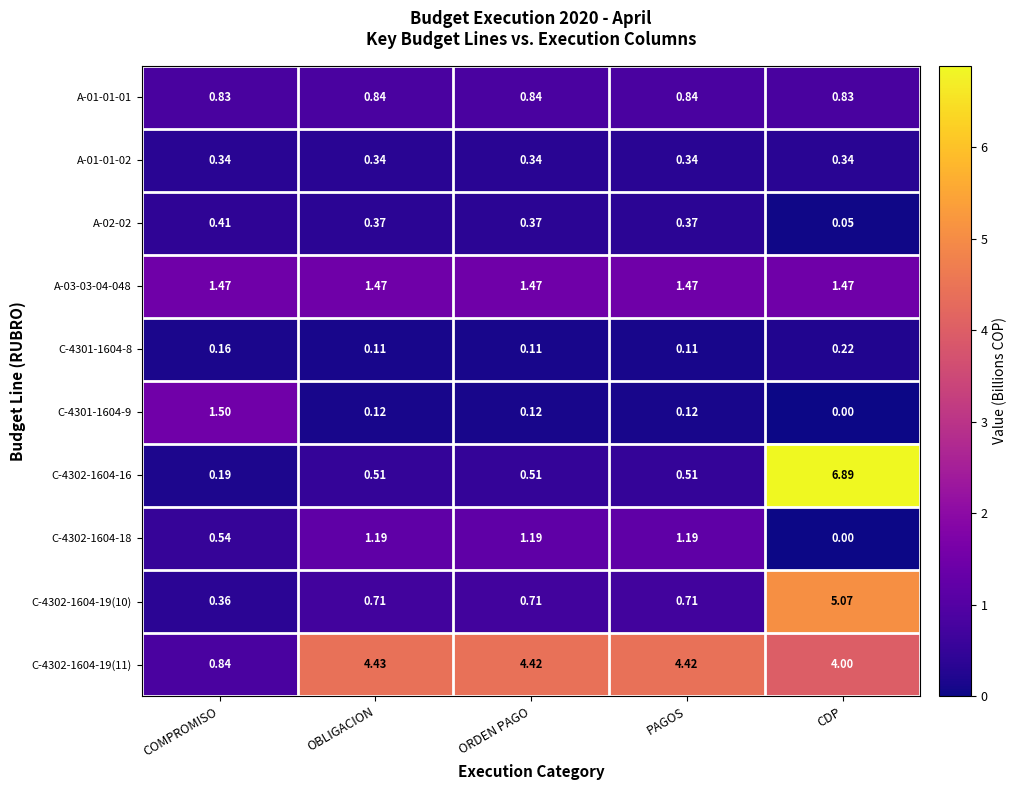

Is the value of C-4301-1604-9 at COMPROMISO greater than the value of C-4302-1604-18 at COMPROMISO?

Yes